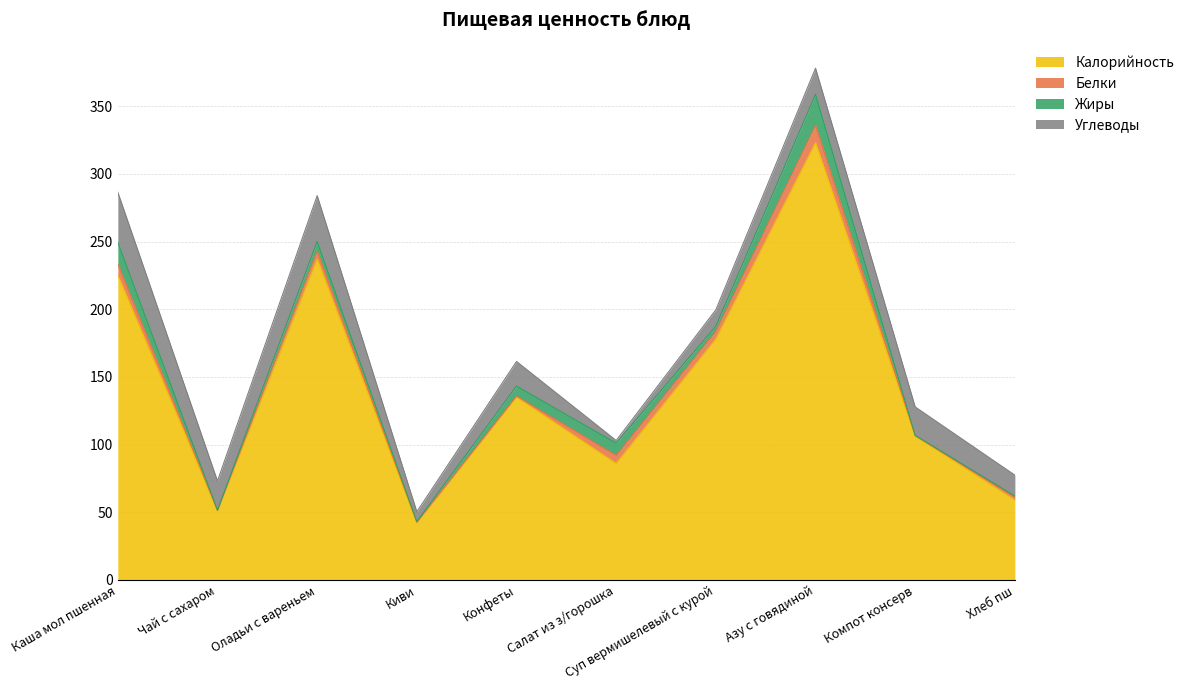

True or false: Белки and Калорийность cross at least once.

False